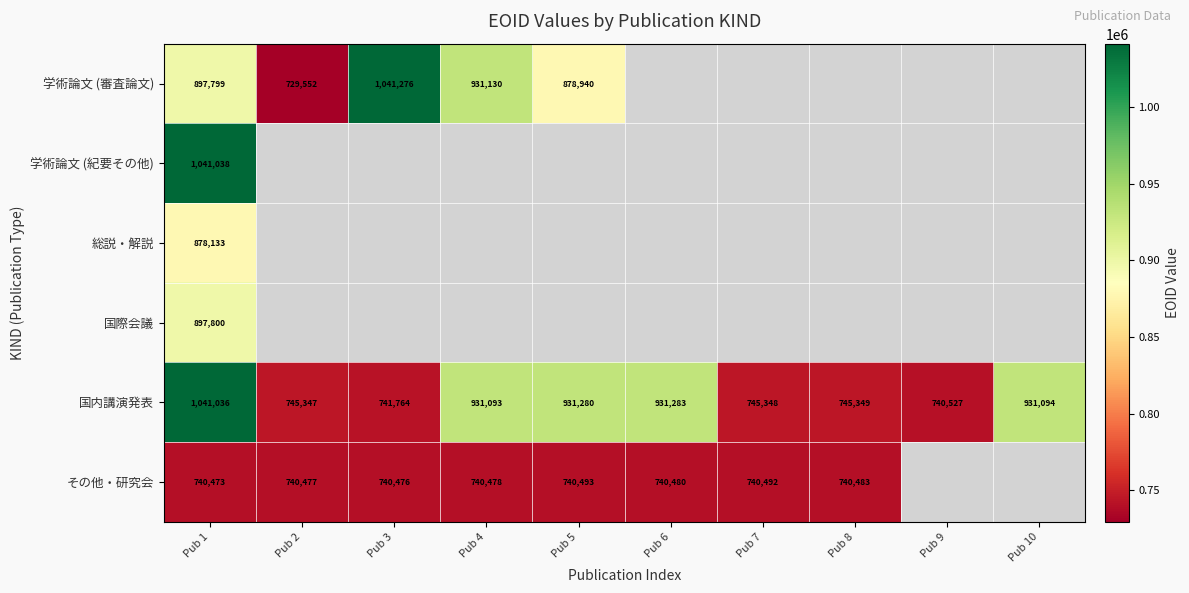

True or false: 国内講演発表 has a value of 740527 at Pub 9.

True